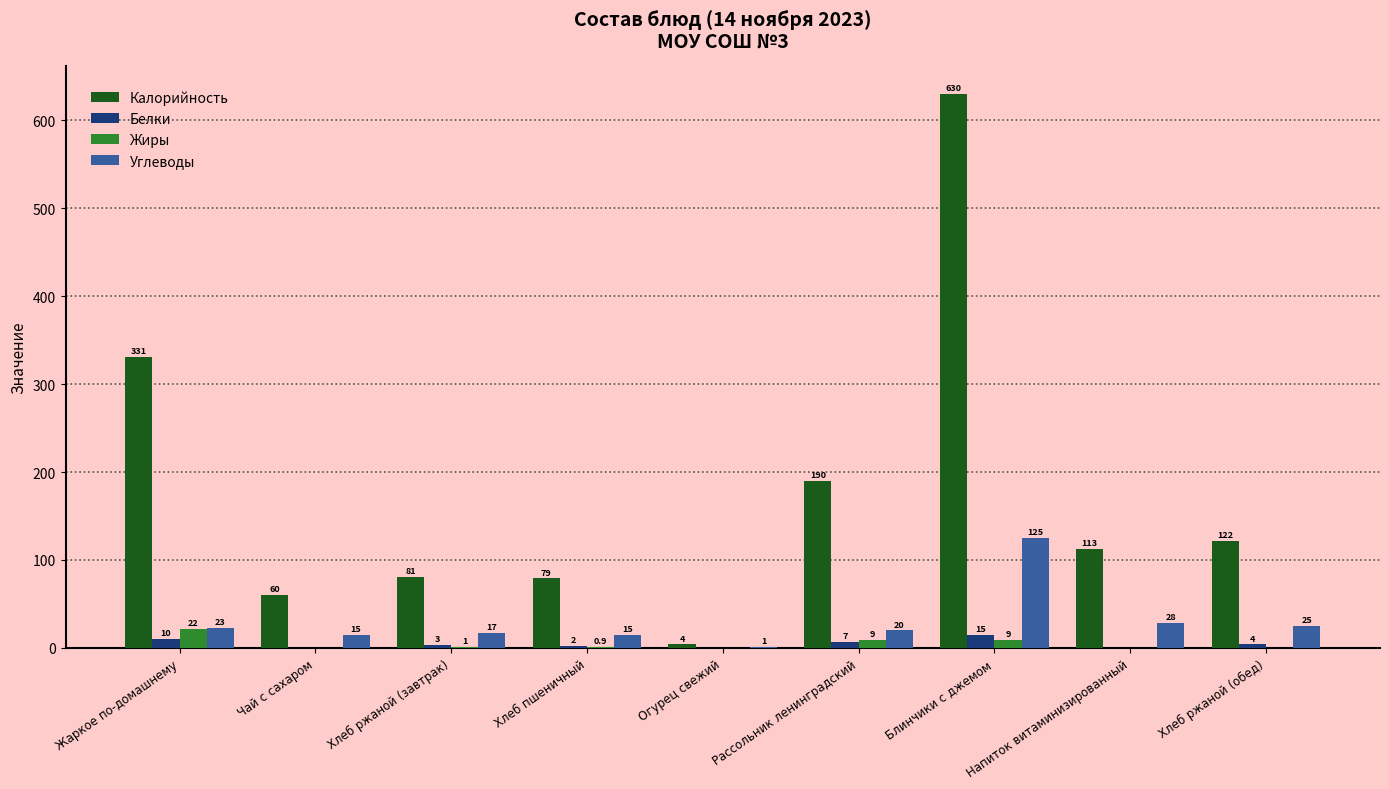

What is the maximum value for Белки?

15.0